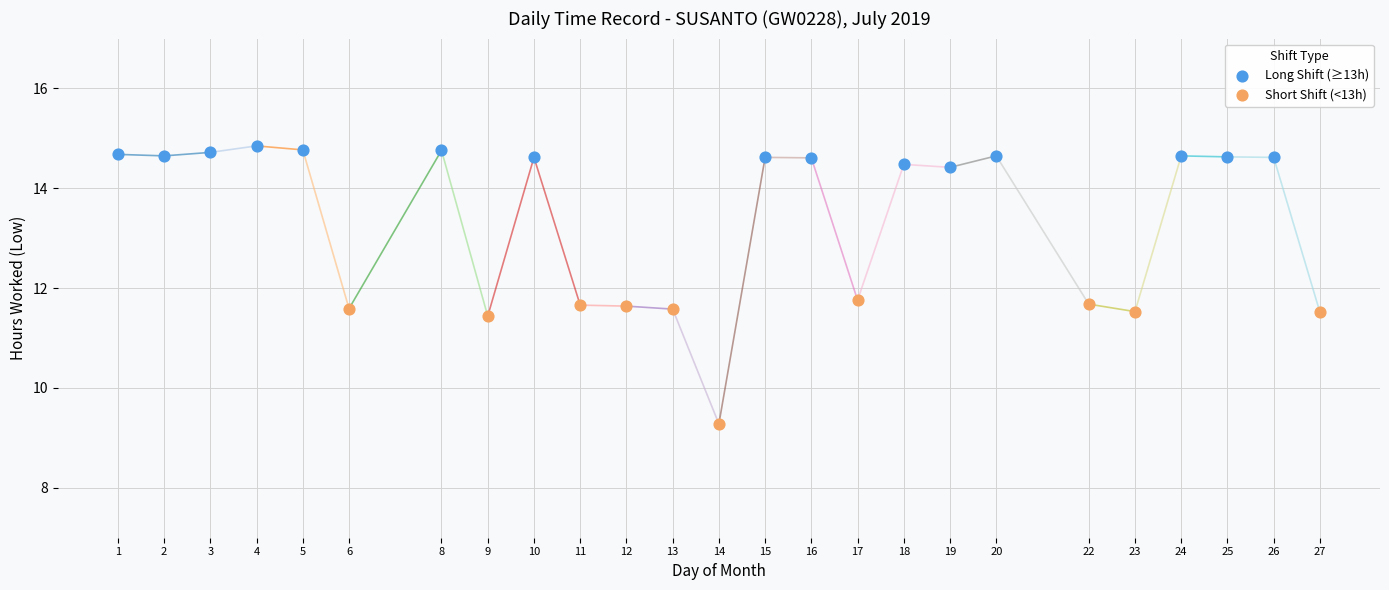

Which series reaches the minimum Y coordinate?

Short Shift (<13h)